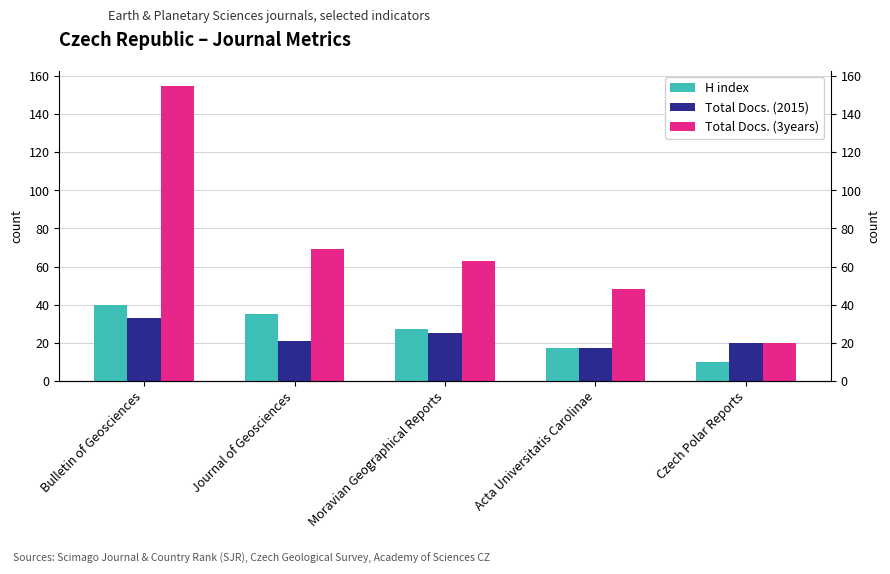

What is the sum of the Total Docs. (3years) values at Acta Universitatis Carolinae and Czech Polar Reports?

68